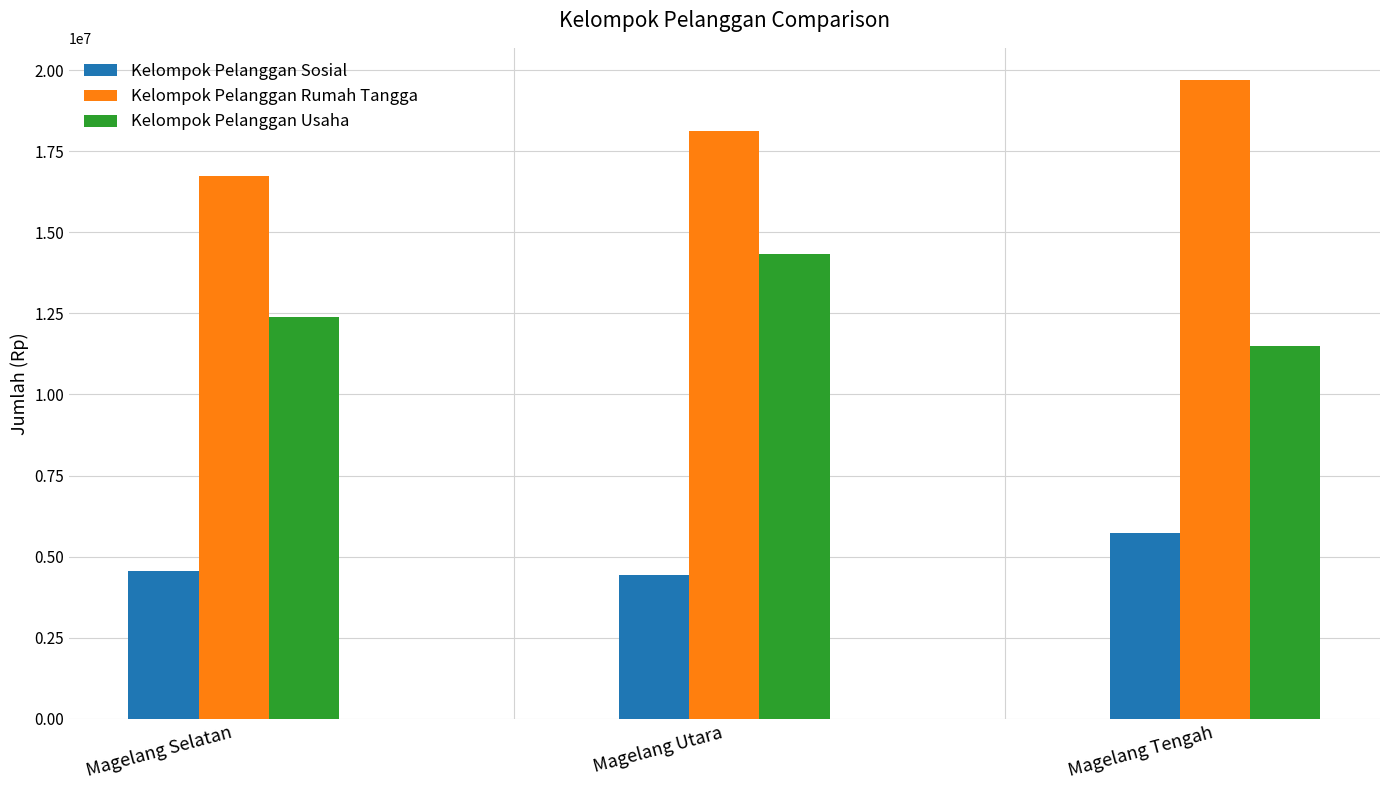

At which label is Kelompok Pelanggan Usaha closest to 12918558?

Magelang Selatan